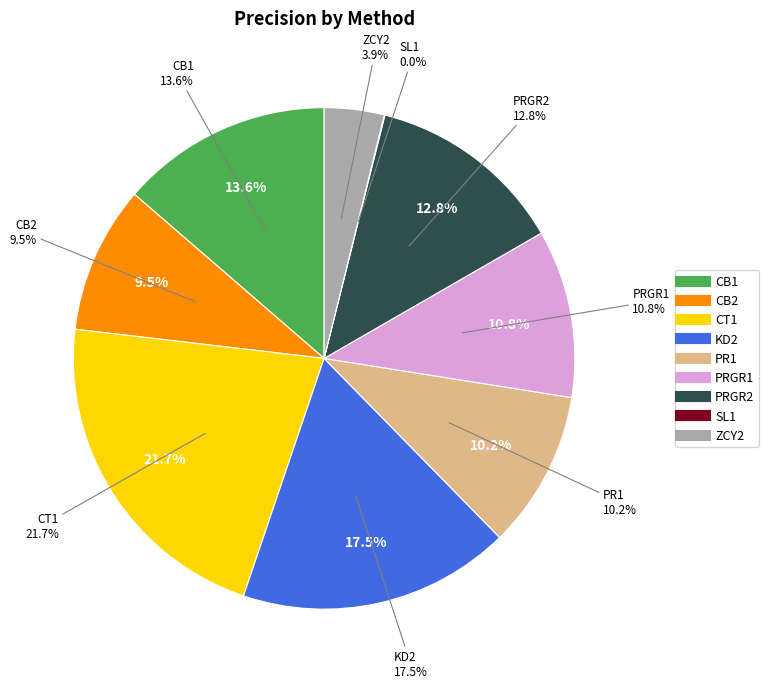

To the nearest percent, what is the average slice percentage?

11%